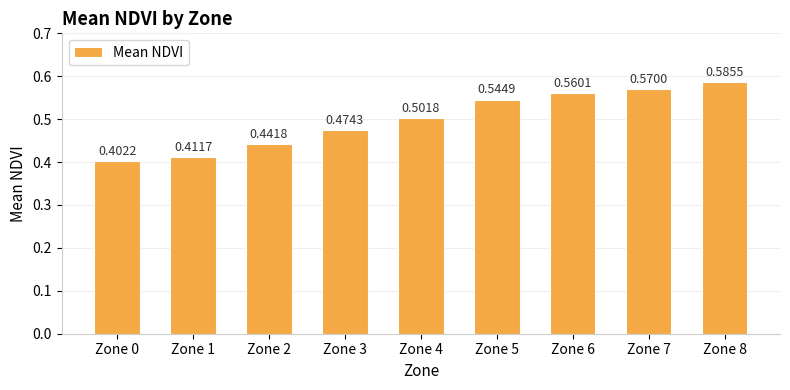

Rank the categories by value from lowest to highest.

Zone 0, Zone 1, Zone 2, Zone 3, Zone 4, Zone 5, Zone 6, Zone 7, Zone 8